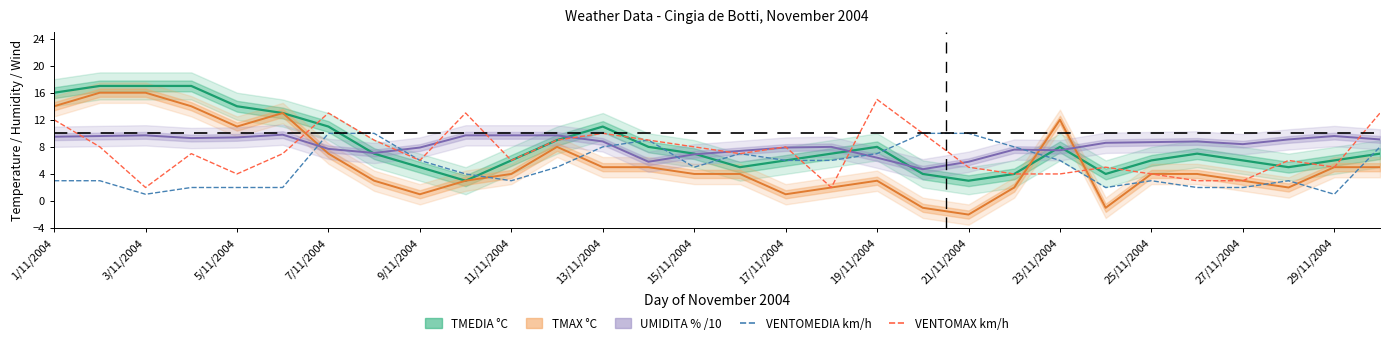

What is the greatest value displayed?

17.0